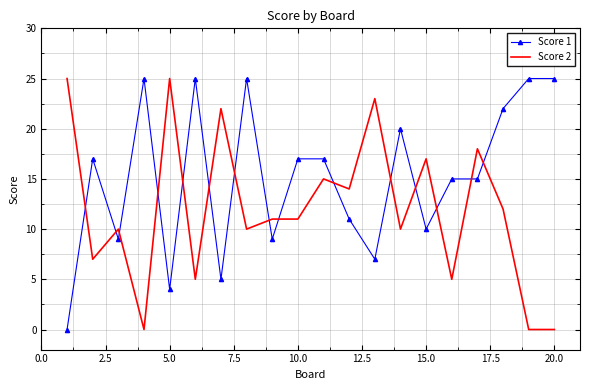

After their last crossing, which series has the higher values: Score 1 or Score 2?

Score 1